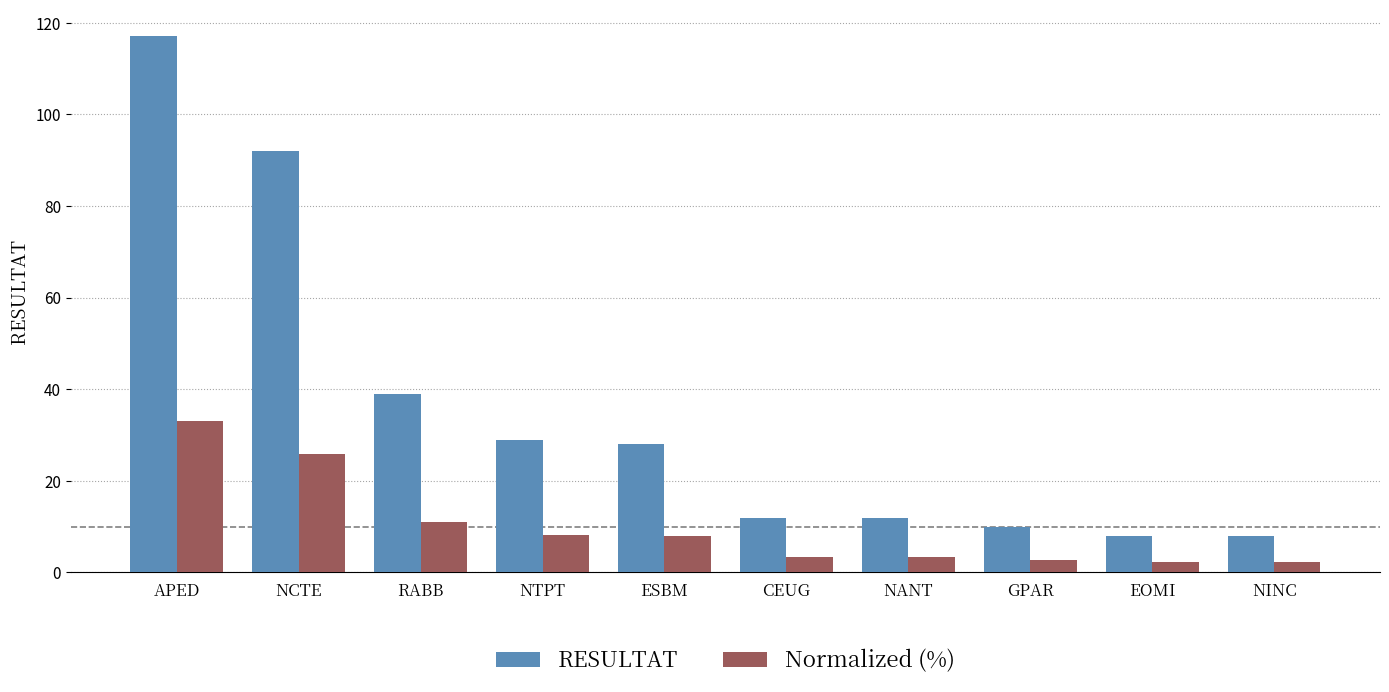

How many bars are there in each group?

2